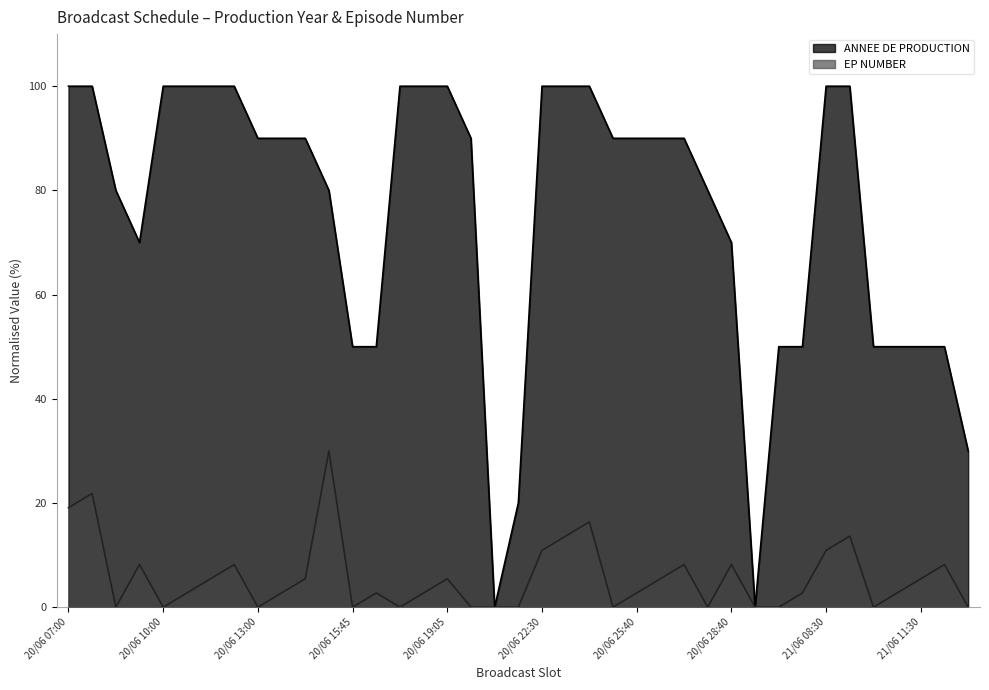

True or false: ANNEE DE PRODUCTION and EP NUMBER intersect in this chart.

False